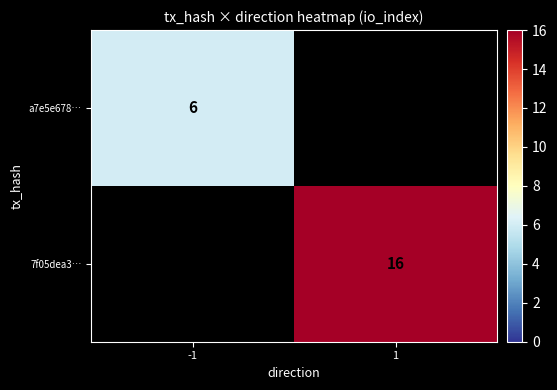

The value of a7e5e678… at -1 is 9. True or false?

False